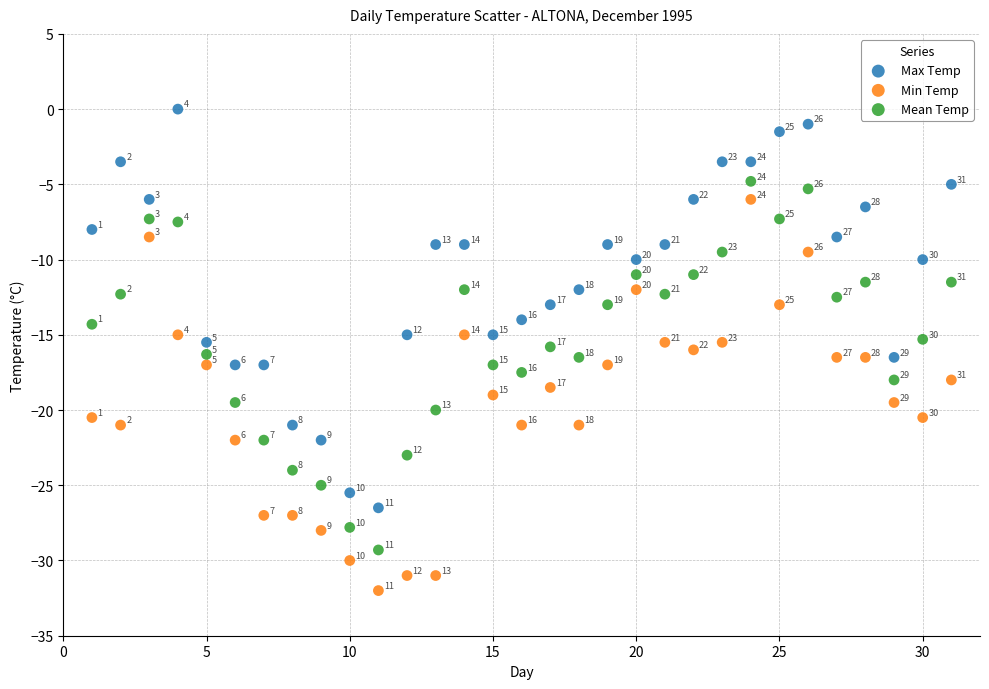

Which series contains the lowest Y value?

Min Temp